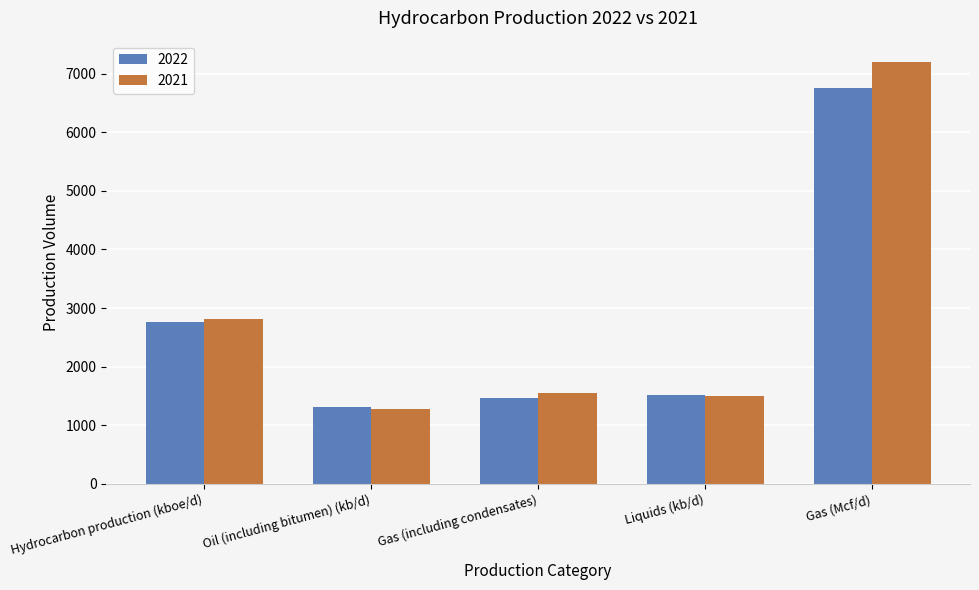

What is the spread (max minus min) of values at Hydrocarbon production (kboe/d)?

53.7